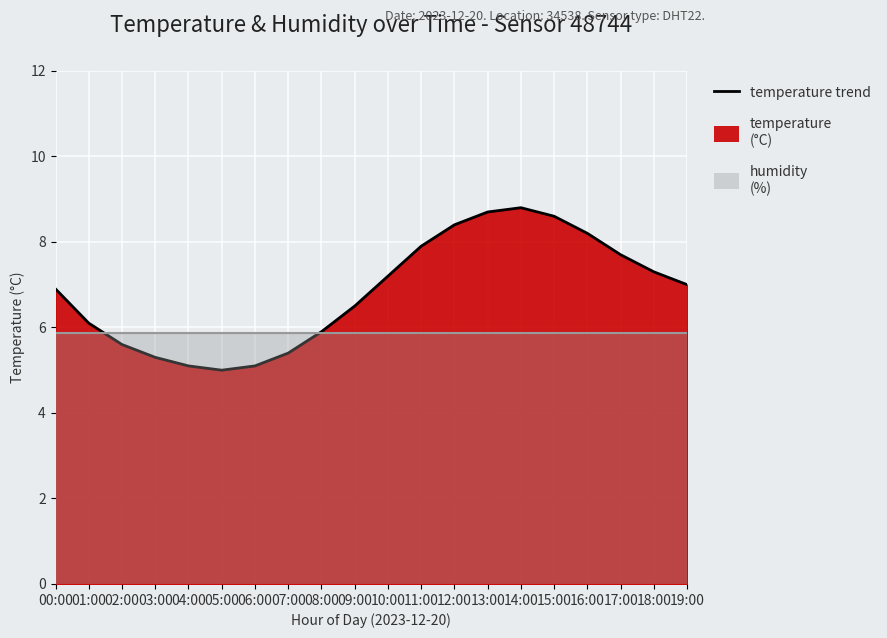

What is the sum of the values at 14:00 and 06:00?

13.9